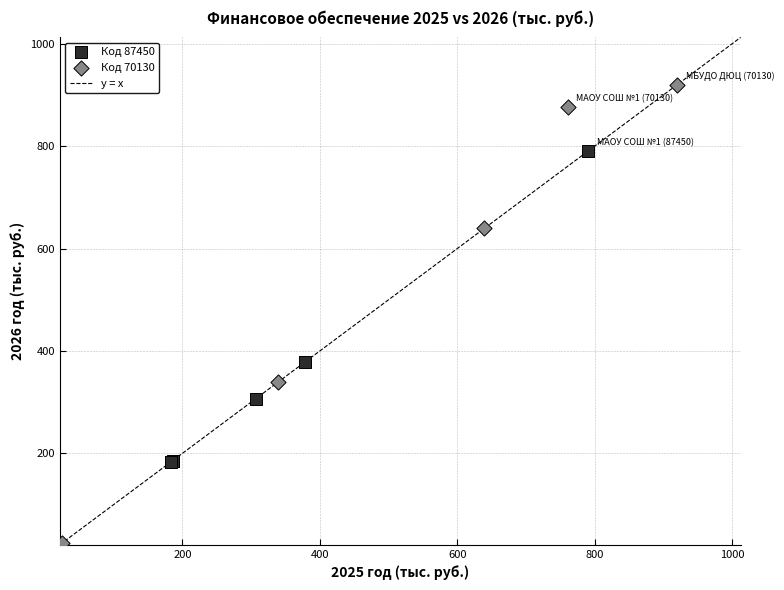

Which series reaches the maximum Y coordinate?

Код 70130